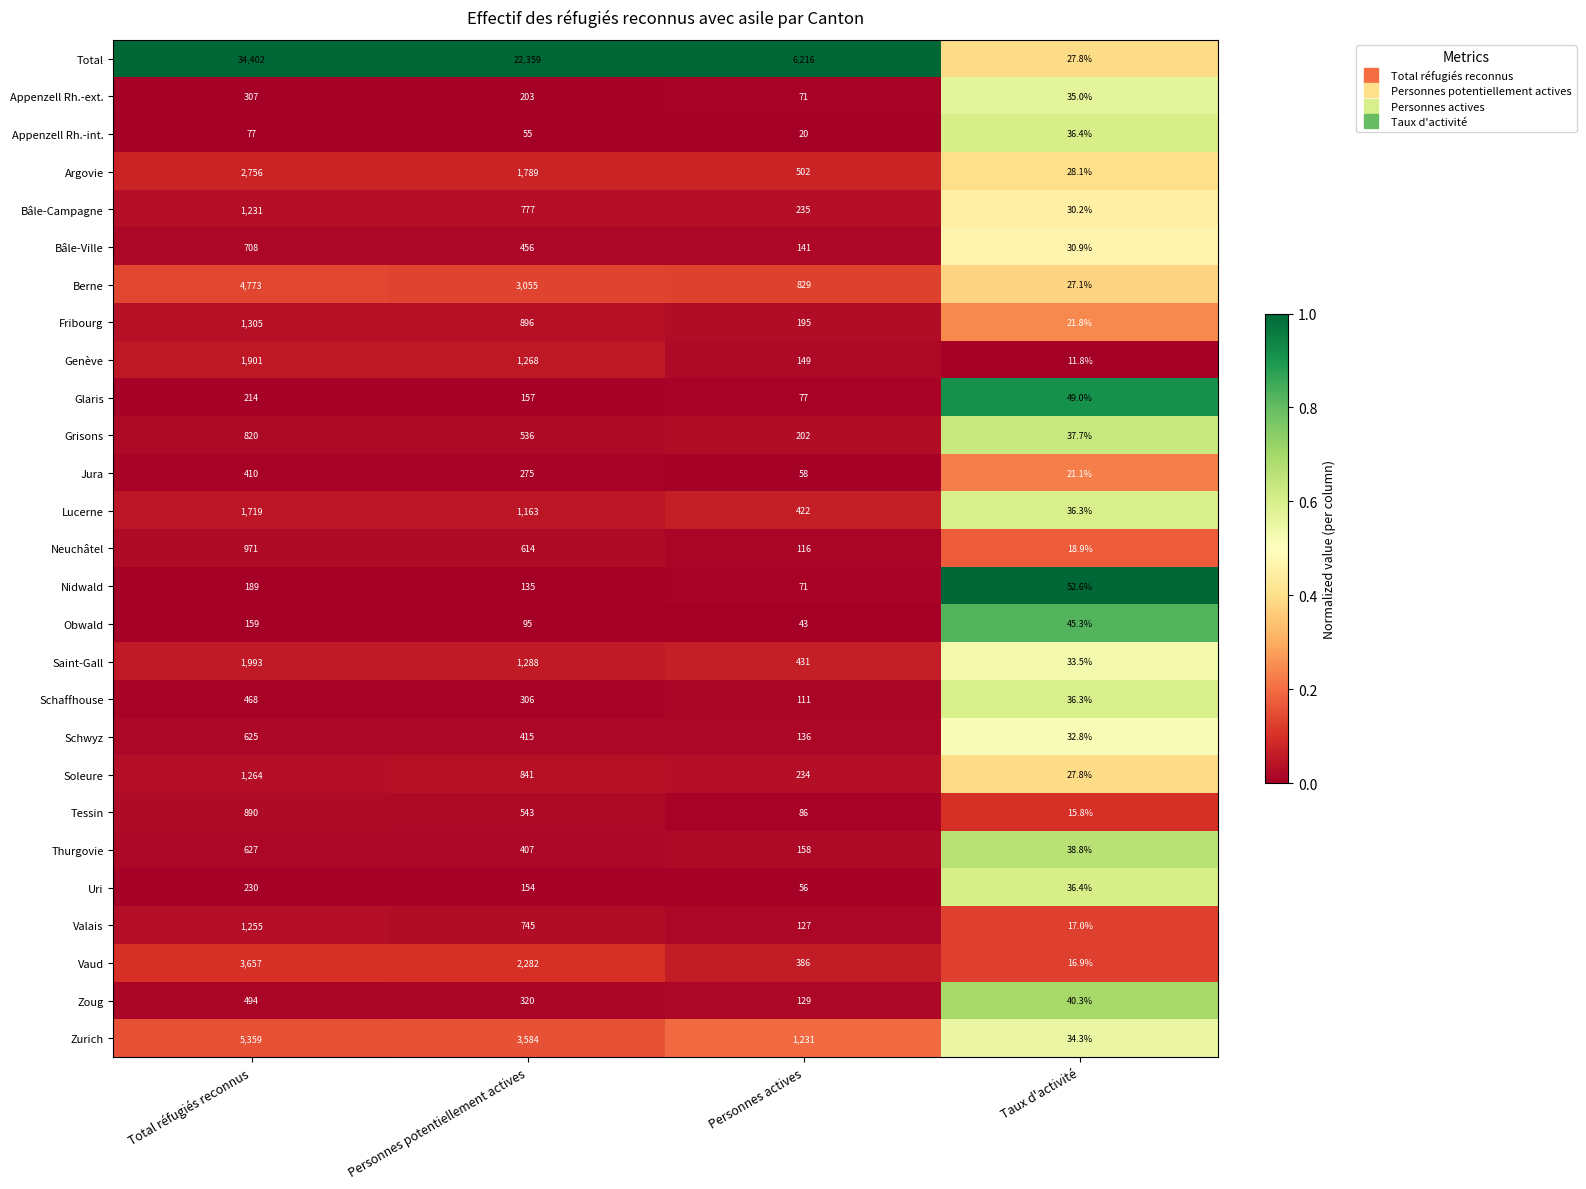

Where is Soleure nearest to the value 645?

Personnes potentiellement actives